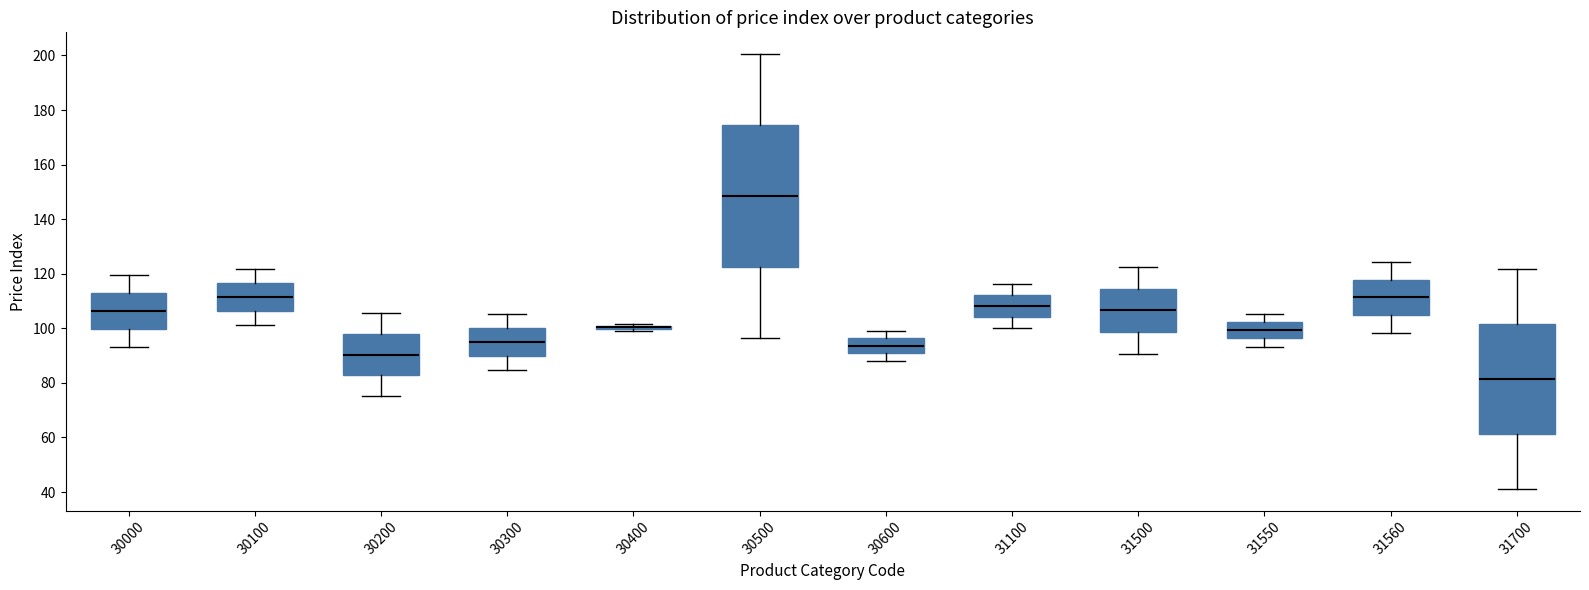

Comparing the boxes themselves (not the whiskers), which one is the tallest?

30500